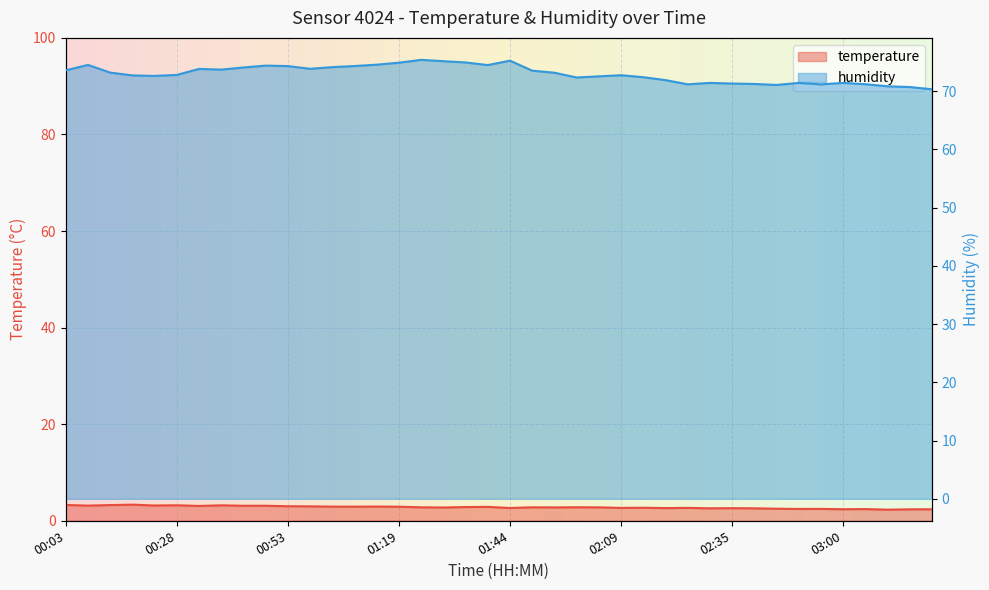

Reading right to left, extract all data points from this chart.

temperature: 03:20=2.4	03:15=2.4	03:10=2.3	03:05=2.4	03:00=2.4	02:55=2.5	02:50=2.5	02:45=2.5	02:40=2.6	02:35=2.6	02:30=2.6	02:25=2.7	02:19=2.6	02:14=2.7	02:09=2.7	02:04=2.8	01:59=2.8	01:54=2.8	01:49=2.8	01:44=2.6	01:39=2.9	01:34=2.8	01:29=2.8	01:24=2.8	01:19=2.9	01:14=3.0	01:09=2.9	01:03=2.9	00:58=3.0	00:53=3.0	00:48=3.1	00:43=3.1	00:38=3.2	00:33=3.1	00:28=3.2	00:23=3.2	00:18=3.3	00:13=3.2	00:08=3.1	00:03=3.3
humidity: 03:20=70.3	03:15=70.7	03:10=70.8	03:05=71.2	03:00=71.4	02:55=71.1	02:50=71.4	02:45=71.0	02:40=71.2	02:35=71.3	02:30=71.4	02:25=71.2	02:19=71.9	02:14=72.4	02:09=72.7	02:04=72.5	01:59=72.3	01:54=73.1	01:49=73.5	01:44=75.2	01:39=74.5	01:34=74.9	01:29=75.1	01:24=75.3	01:19=74.9	01:14=74.5	01:09=74.3	01:03=74.1	00:58=73.8	00:53=74.3	00:48=74.4	00:43=74.0	00:38=73.7	00:33=73.8	00:28=72.8	00:23=72.6	00:18=72.7	00:13=73.2	00:08=74.5	00:03=73.5